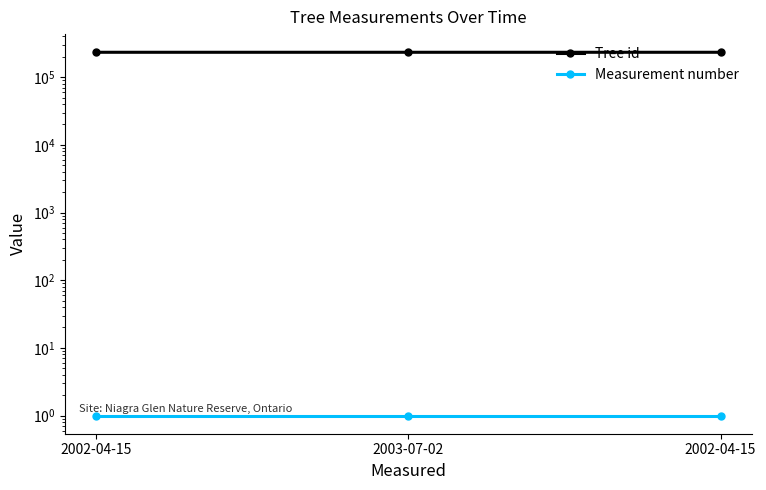

Rank the series at 2002-04-15 from highest to lowest value.

Tree id, Measurement number